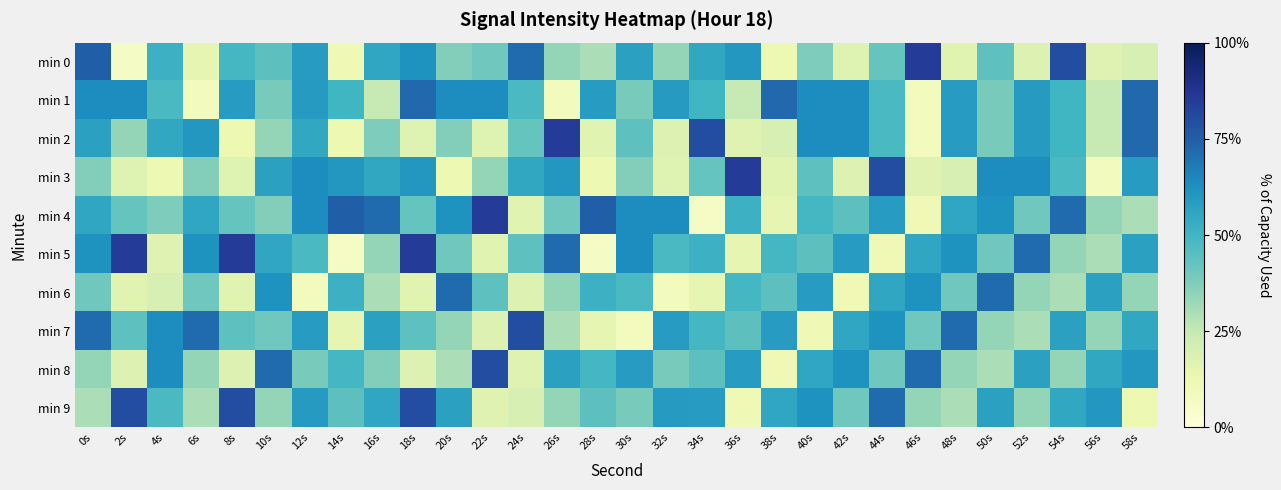

What is the spread (max minus min) of values at 42s?

3.1